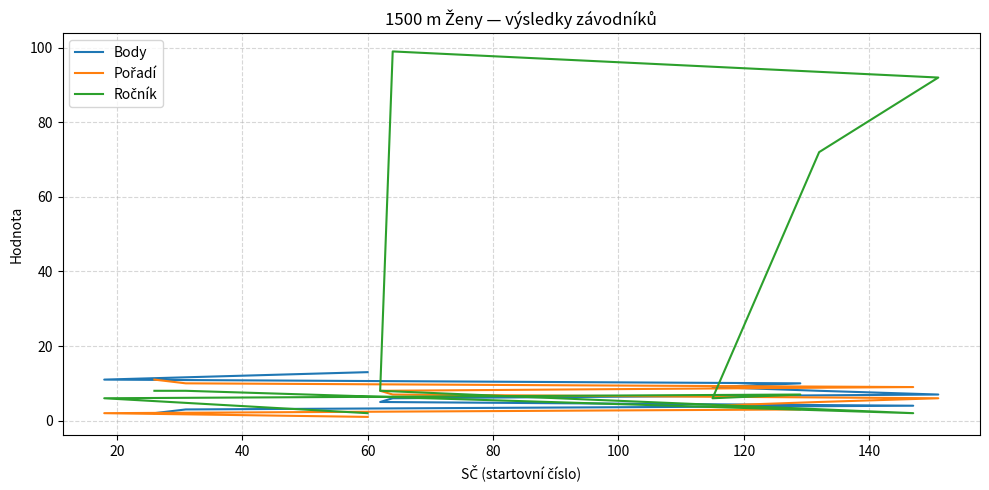

How many lines are shown in the chart?

3